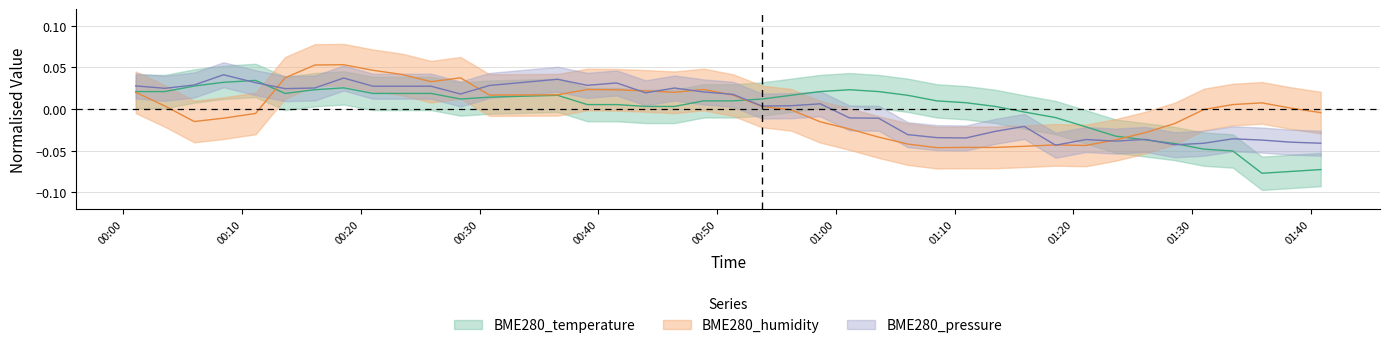

Which series has the widest spread of values?

BME280_temperature